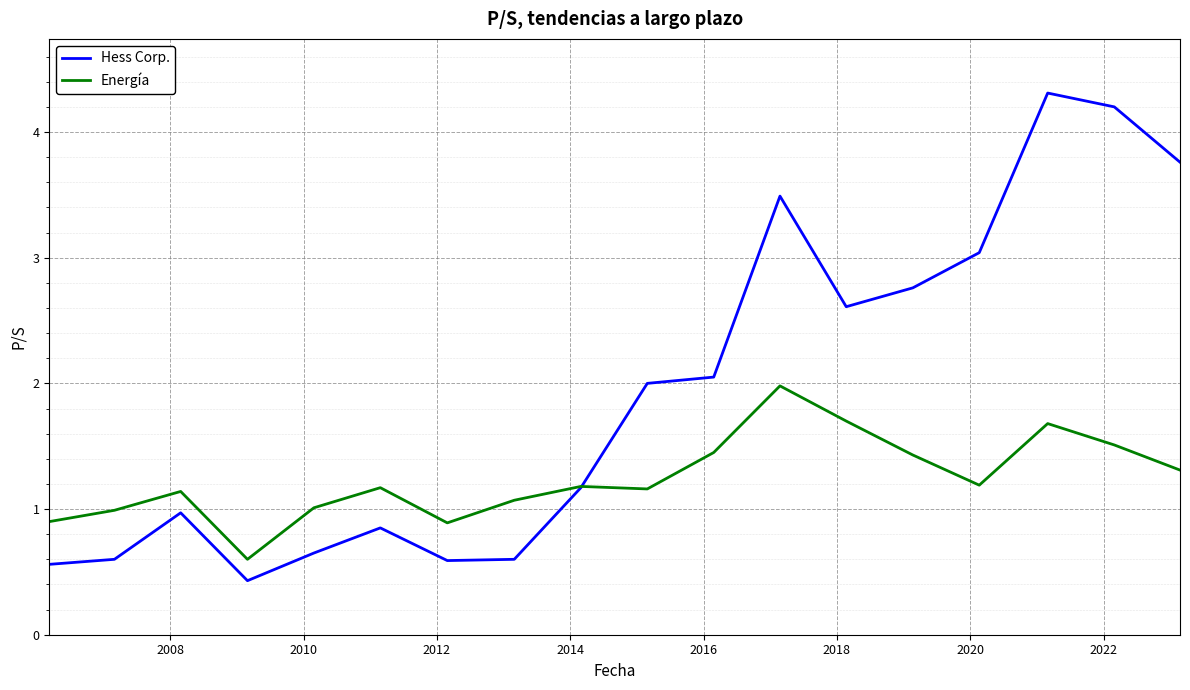

Rank the series by their maximum value, from lowest to highest.

Energía, Hess Corp.